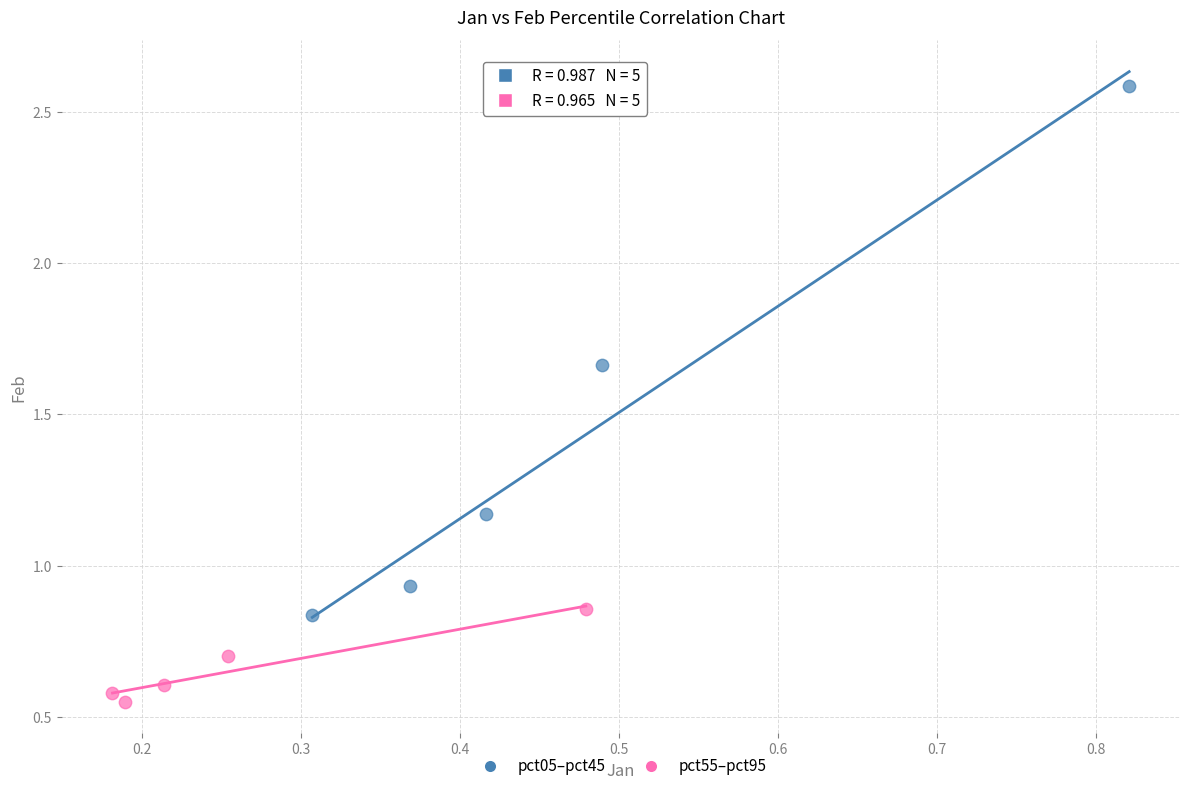

What are all the series names shown in the legend?

pct05–pct45, pct55–pct95